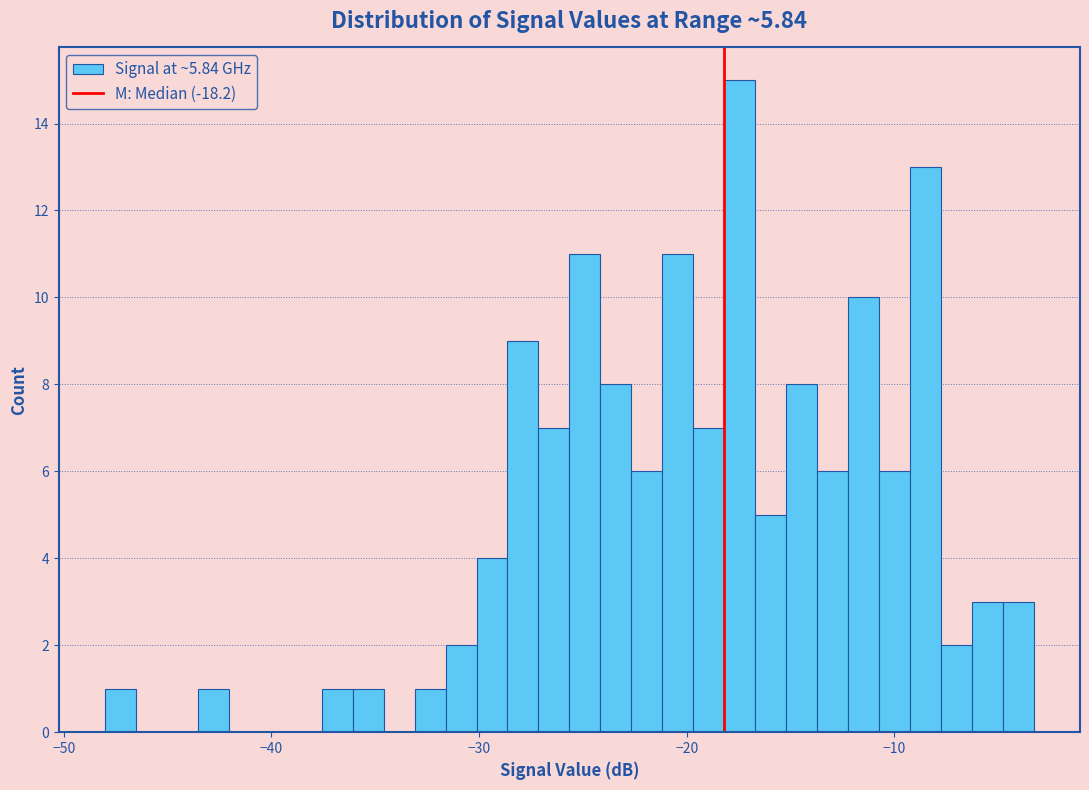

Around what value on the x-axis is the tallest bar? Give the approximate position of its centre, as read against the axis.

-17